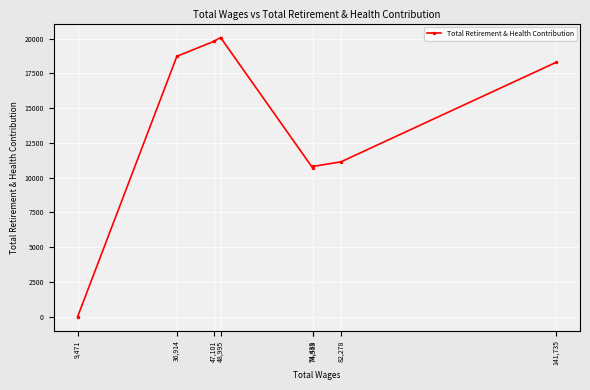

The value at 141,735 is 18295. True or false?

True